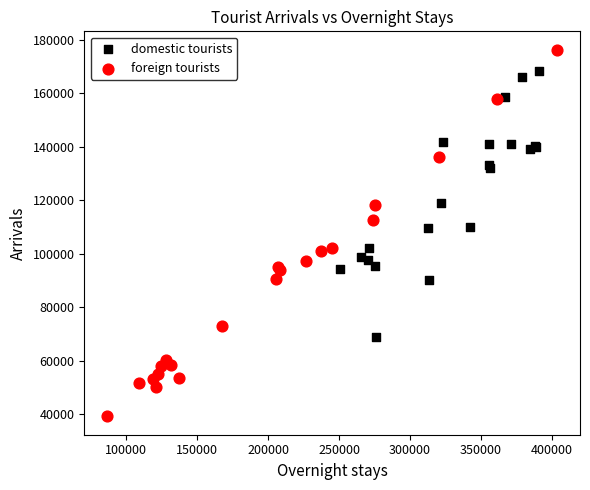

Which series has the widest spread of Y values?

foreign tourists